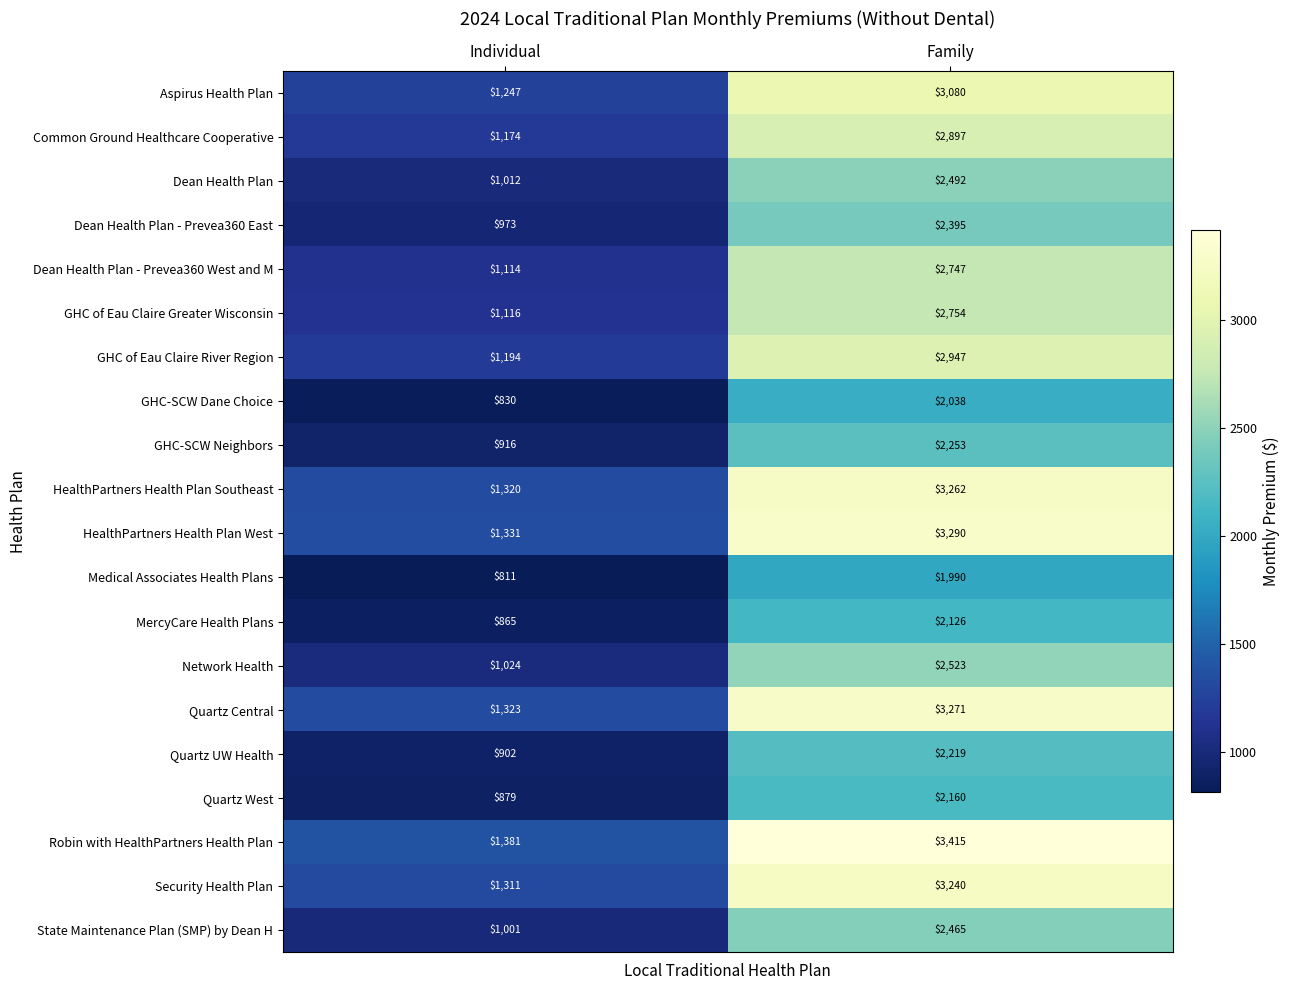

The Dean Health Plan - Prevea360 East series shows 1361 at Individual. True or false?

False